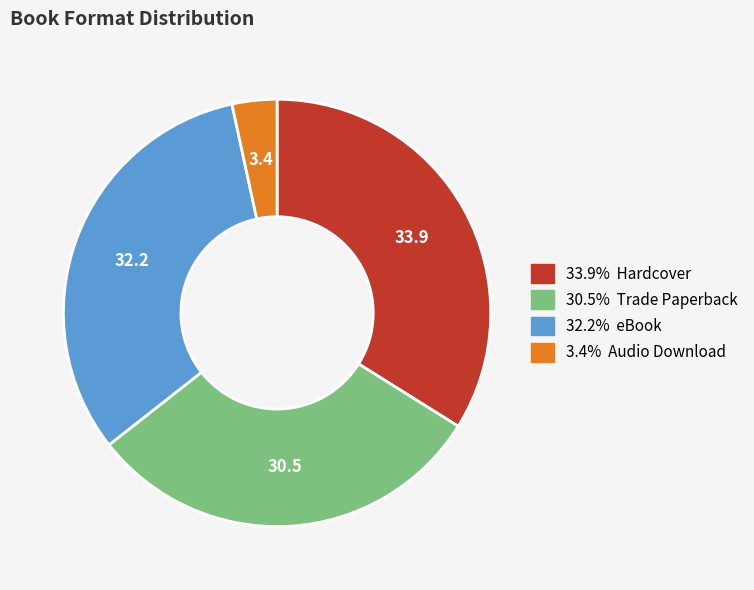

Does any single category account for the majority?

No